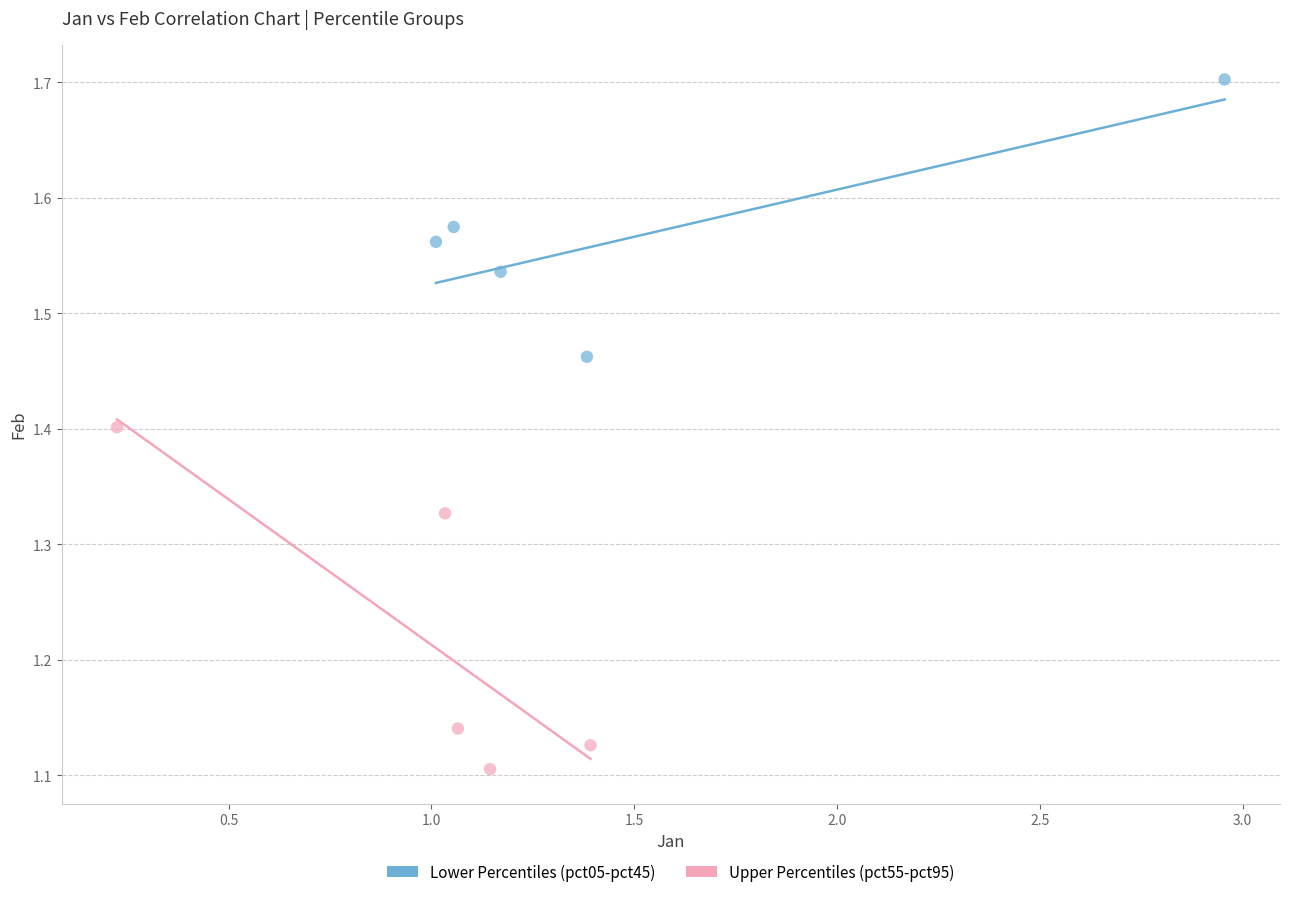

Which series has the widest spread of Y values?

Upper Percentiles (pct55-pct95)